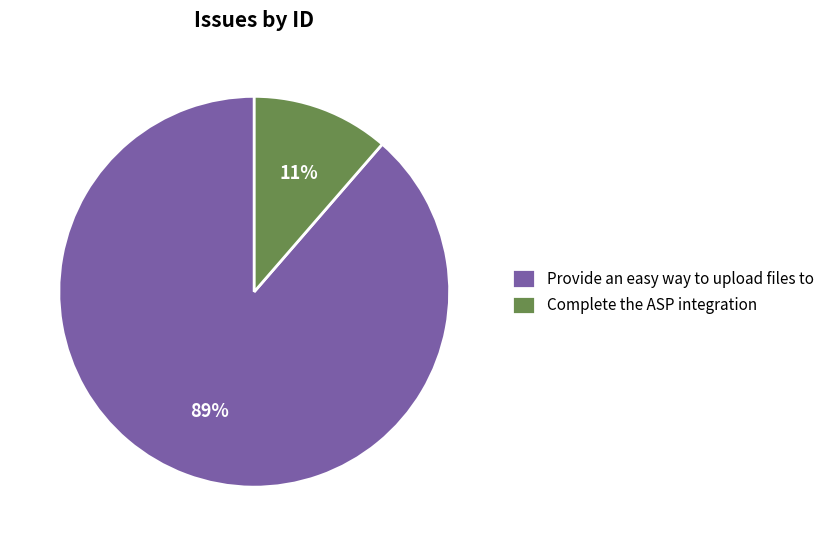

Rank the categories by value from highest to lowest.

Provide an easy way to upload files to, Complete the ASP integration